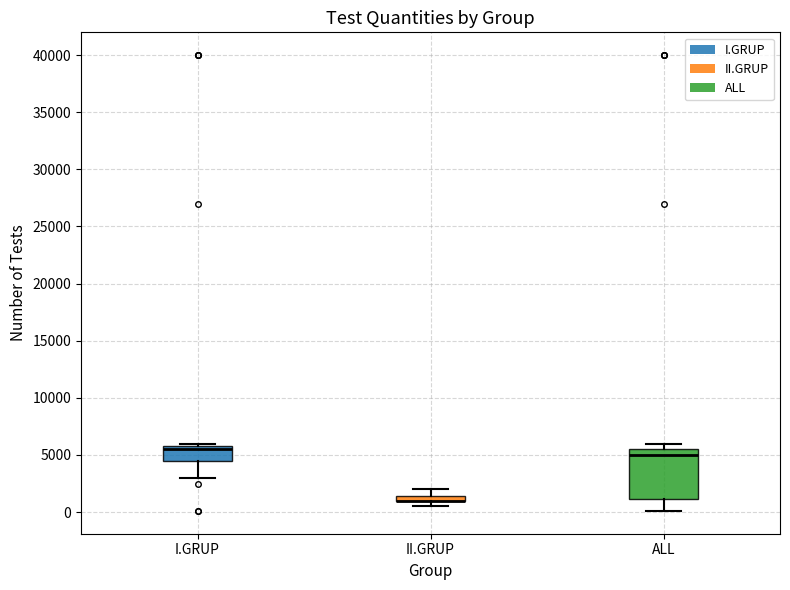

Where is the upper edge of the box for II.GRUP on the y-axis? The values are not printed on the chart, so give them approximately, as read against the axis.

1500